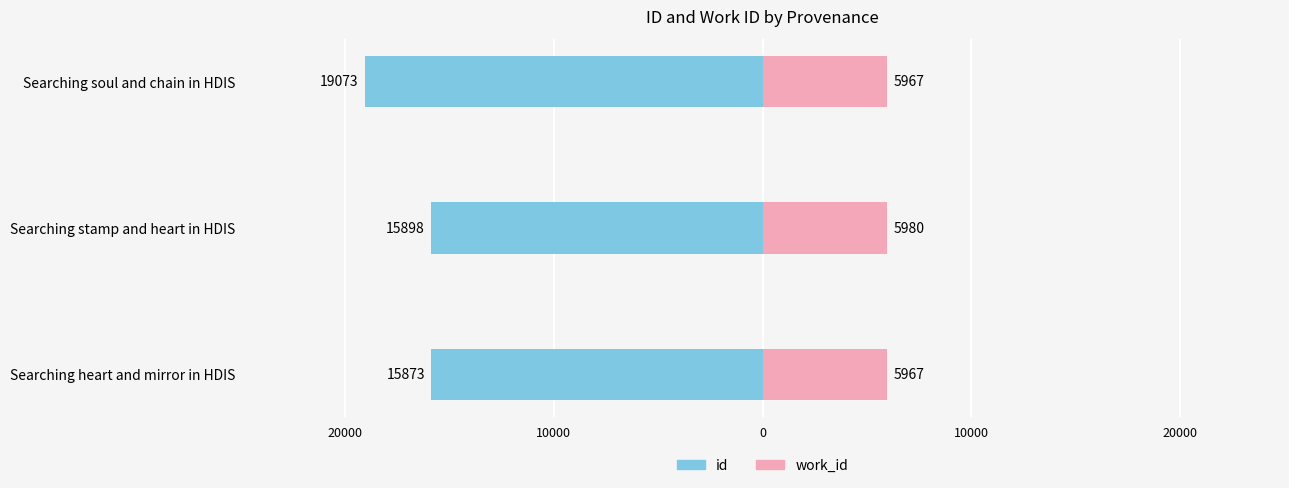

Read the work_id value at Searching stamp and heart in HDIS, to the nearest 10.

5980